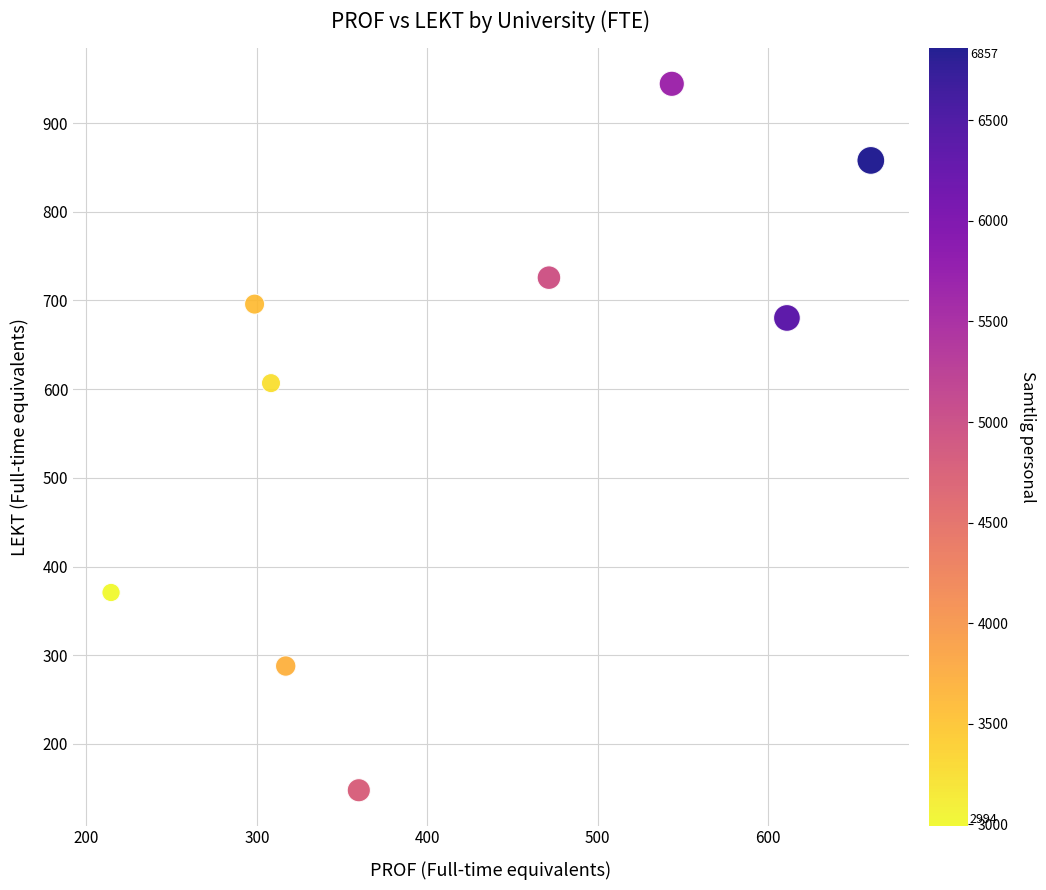

What Y value in the scatter plot is closest to 546?

606.8